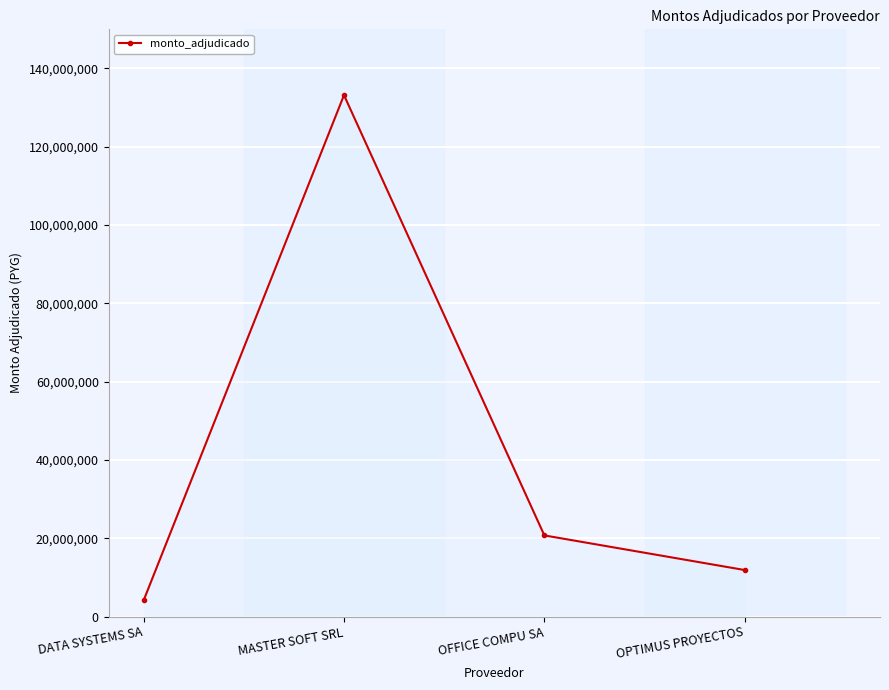

Is this an area chart (filled region under the line)?

No